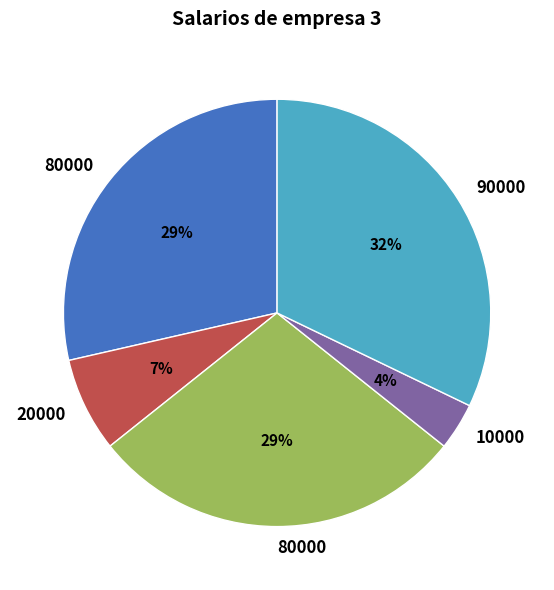

Does any single category account for the majority?

No